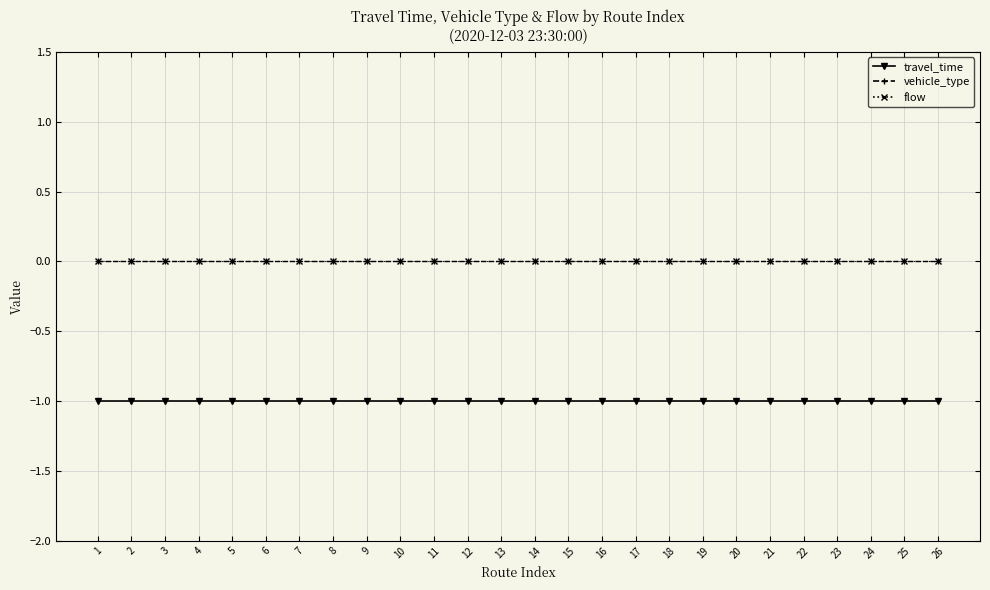

True or false: travel_time and vehicle_type cross at least once.

False